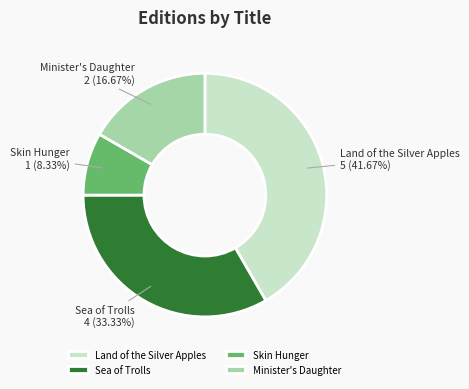

The Minister's Daughter slice represents 5% of the pie. True or false?

False